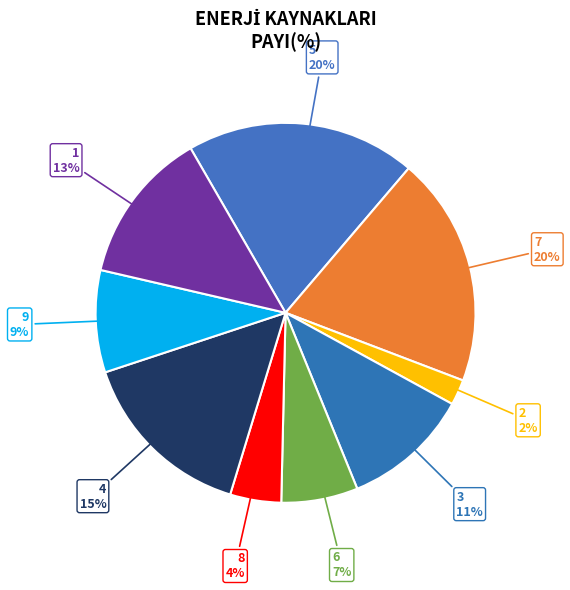

To the nearest percent, what portion does 5 represent?

20%